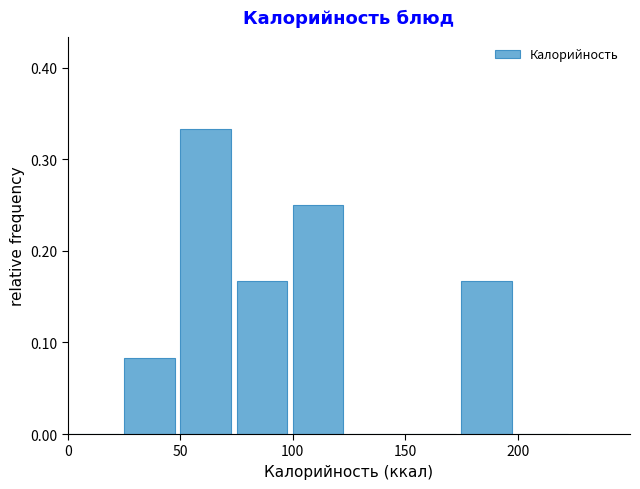

How tall is the bar that spans 75 to 100 on the x-axis? The values are not printed on the chart, so give them approximately, as read against the axis.

0.17